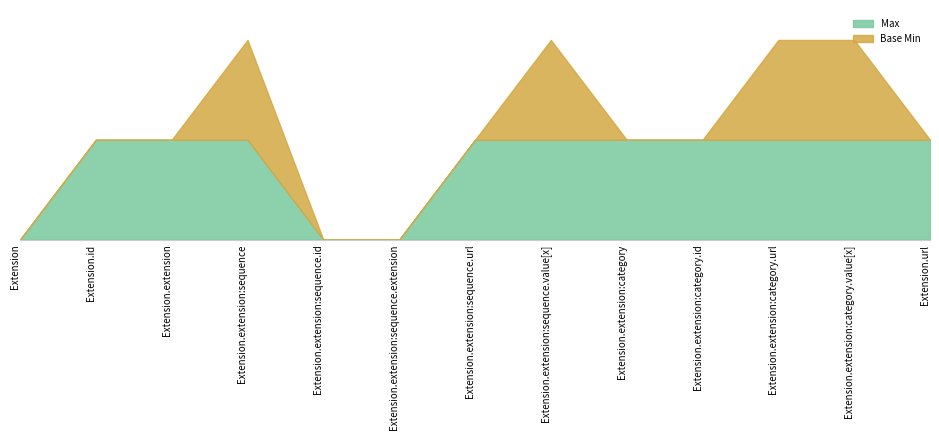

At how many categories does at least one series exceed 0?

10